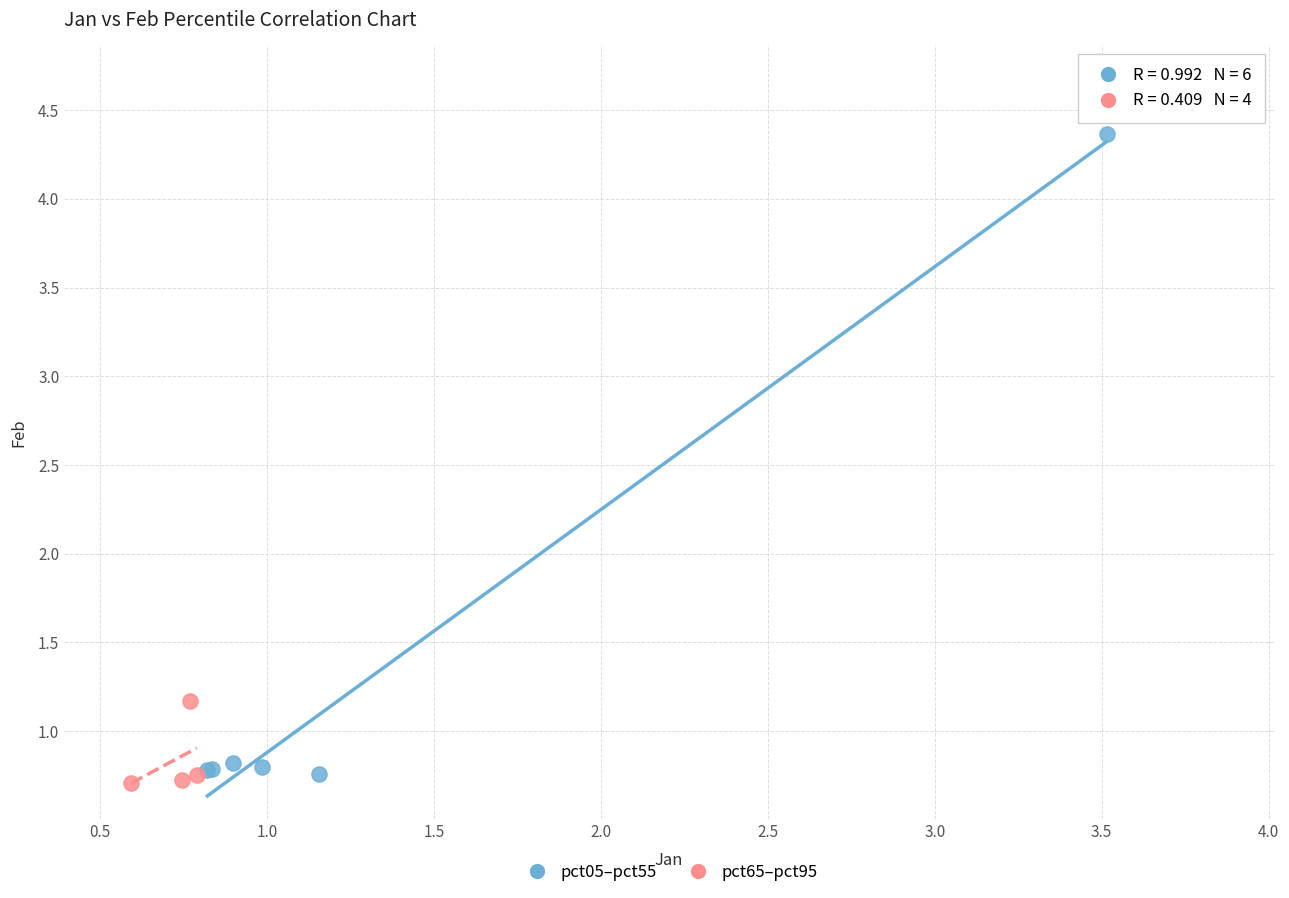

Which series has the widest spread of Y values?

pct05–pct55